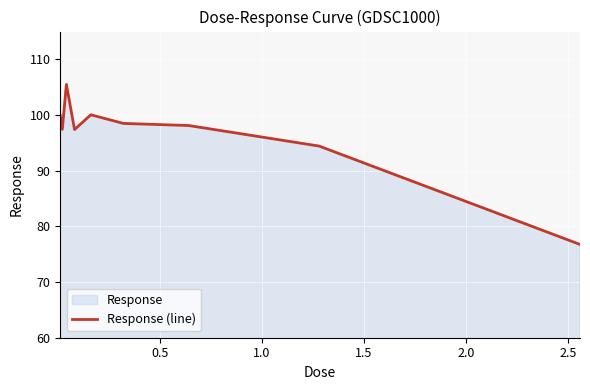

What is the sum of all values?

868.1